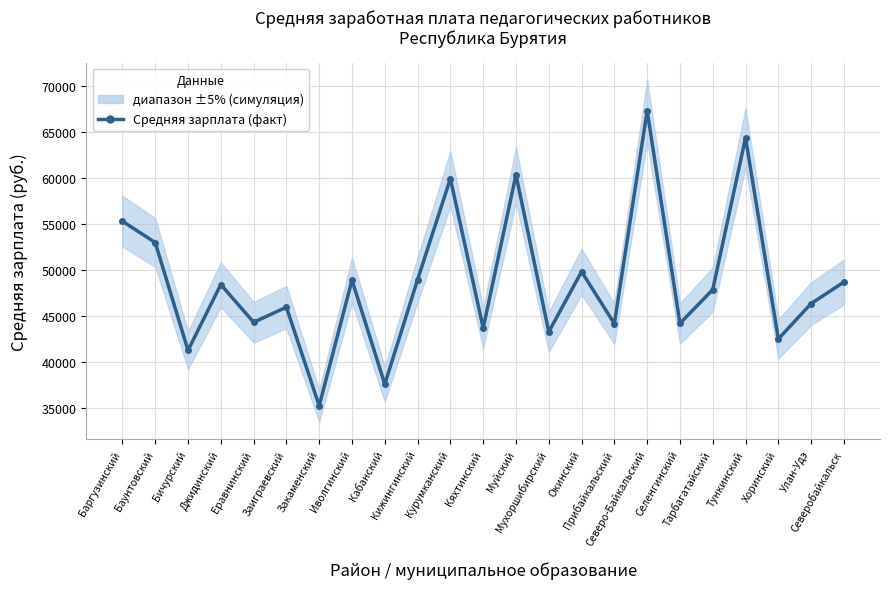

Reading right to left, list all the values displayed in this chart.

48680.0	46344.3	42497.5	64357.0	47856.7	44194.5	67298.2	44163.3	49812.9	43267.5	60339.1	43684.4	59923.9	48939.1	37579.8	48894.1	35237.6	45948.3	44311.8	48408.8	41261.3	52978.9	55291.9